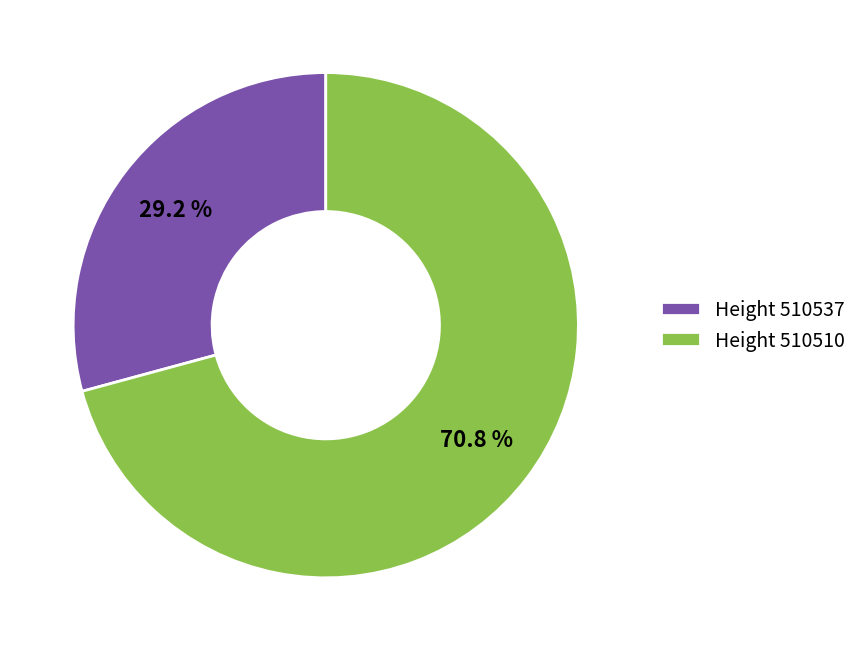

Between Height 510510 and Height 510537, which is larger?

Height 510510